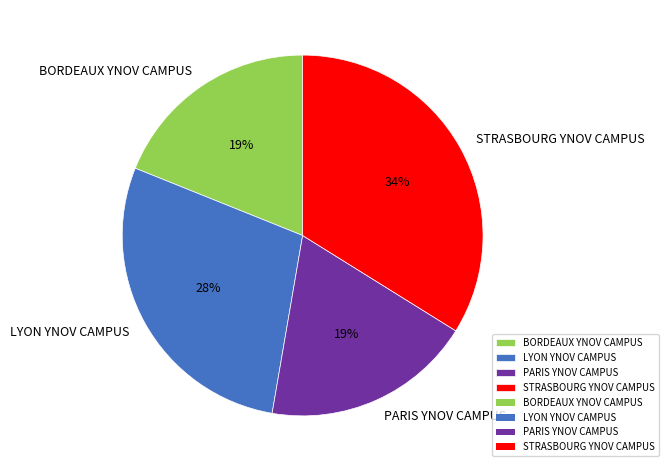

Which slice is the largest?

STRASBOURG YNOV CAMPUS